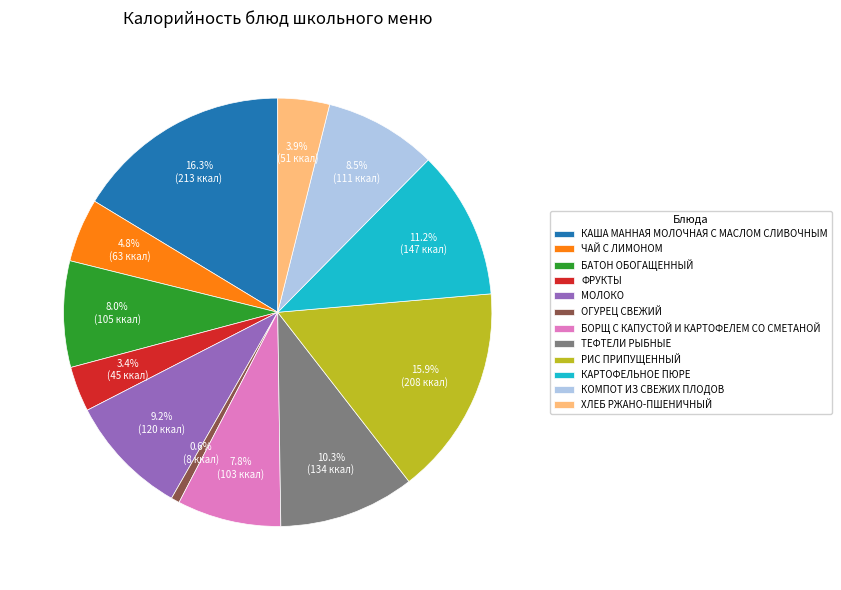

Is it true that ТЕФТЕЛИ РЫБНЫЕ is 3% of the pie?

False